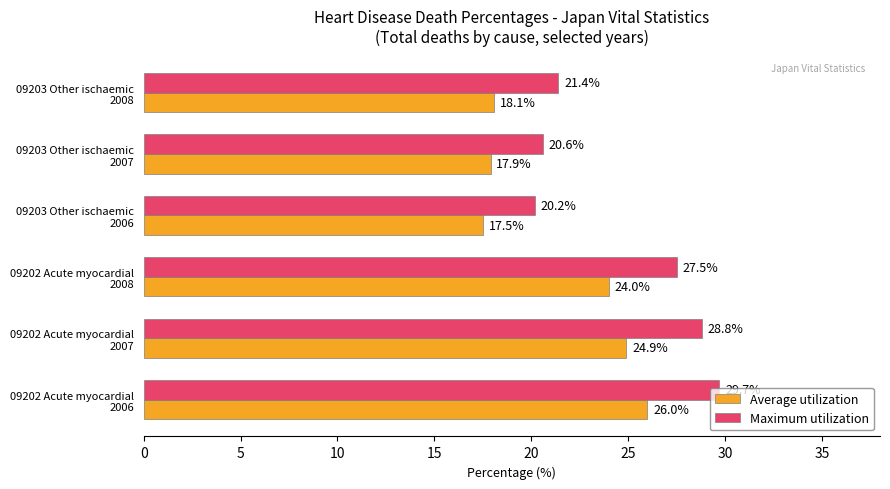

Which series has the widest spread of values?

Maximum utilization